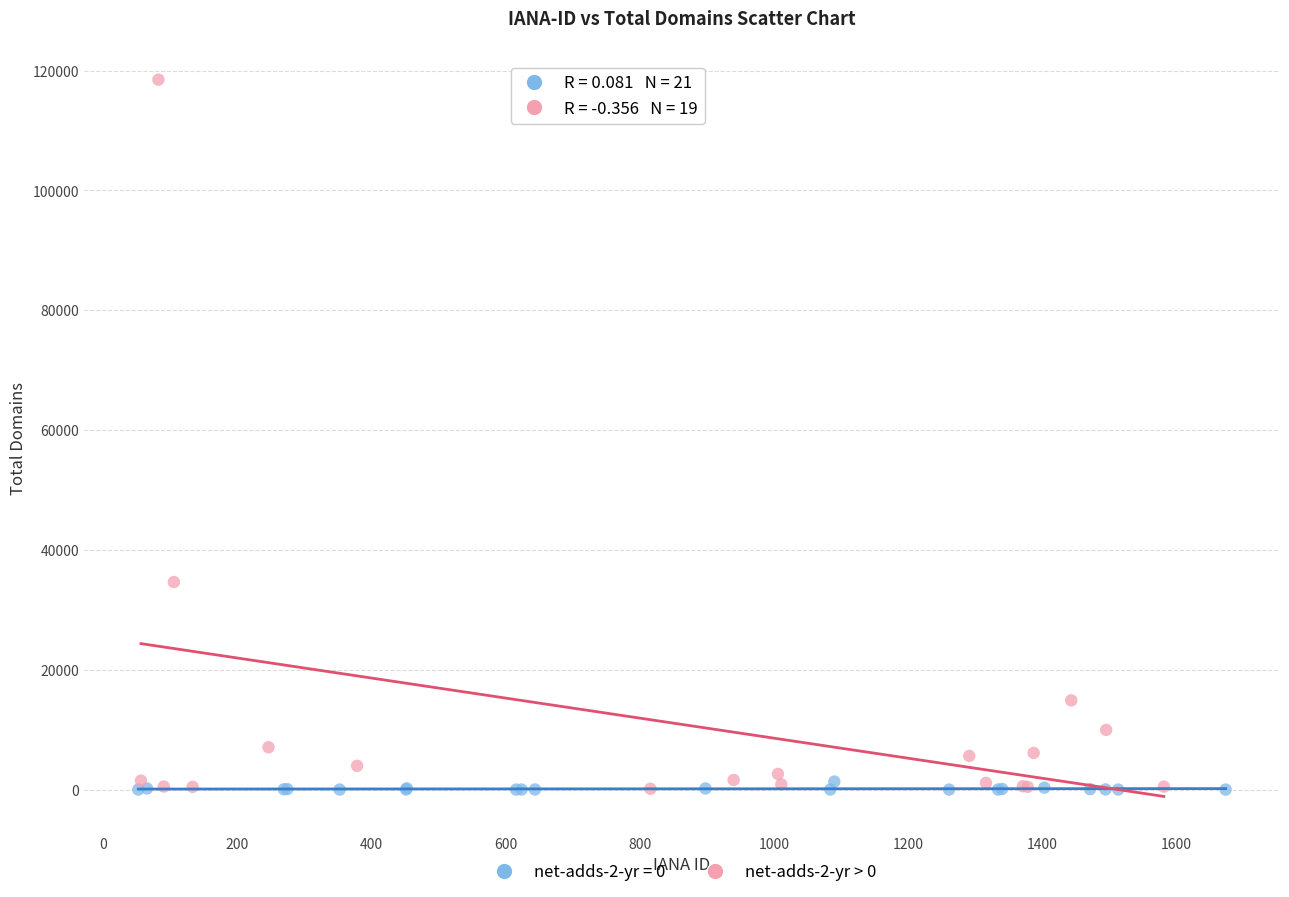

Which series has the largest Y range (max minus min)?

net-adds-2-yr > 0